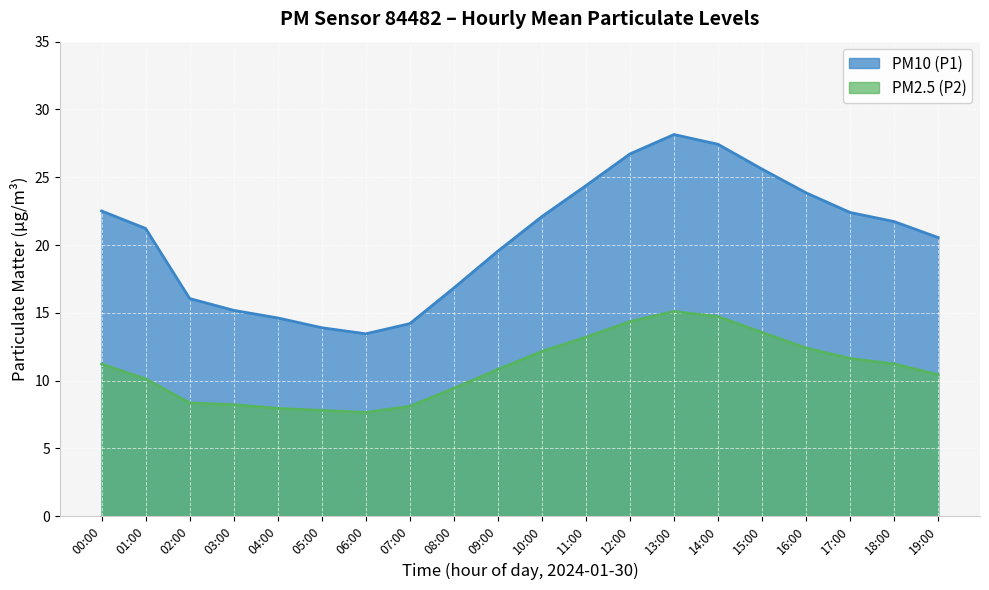

Which series has the largest range (max minus min)?

PM10 (P1)